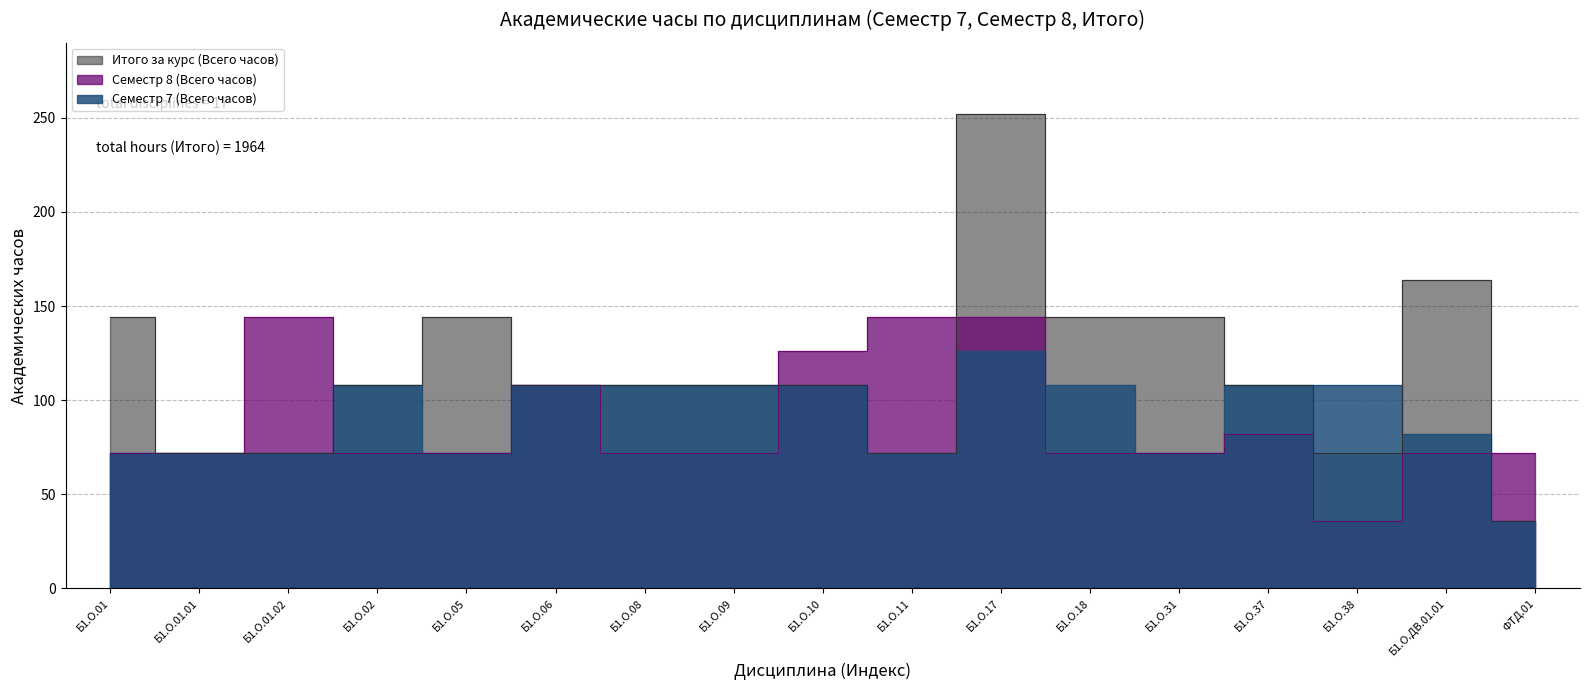

Which series has the largest range (max minus min)?

Итого за курс (Всего часов)